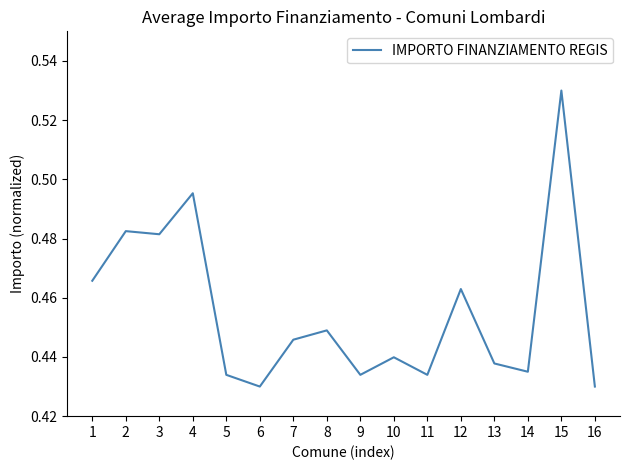

Where is the first local maximum?

2